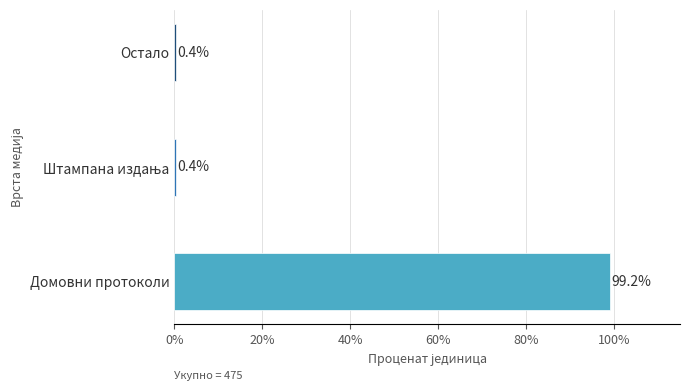

Which has a higher value, Остало or Домовни протоколи?

Домовни протоколи